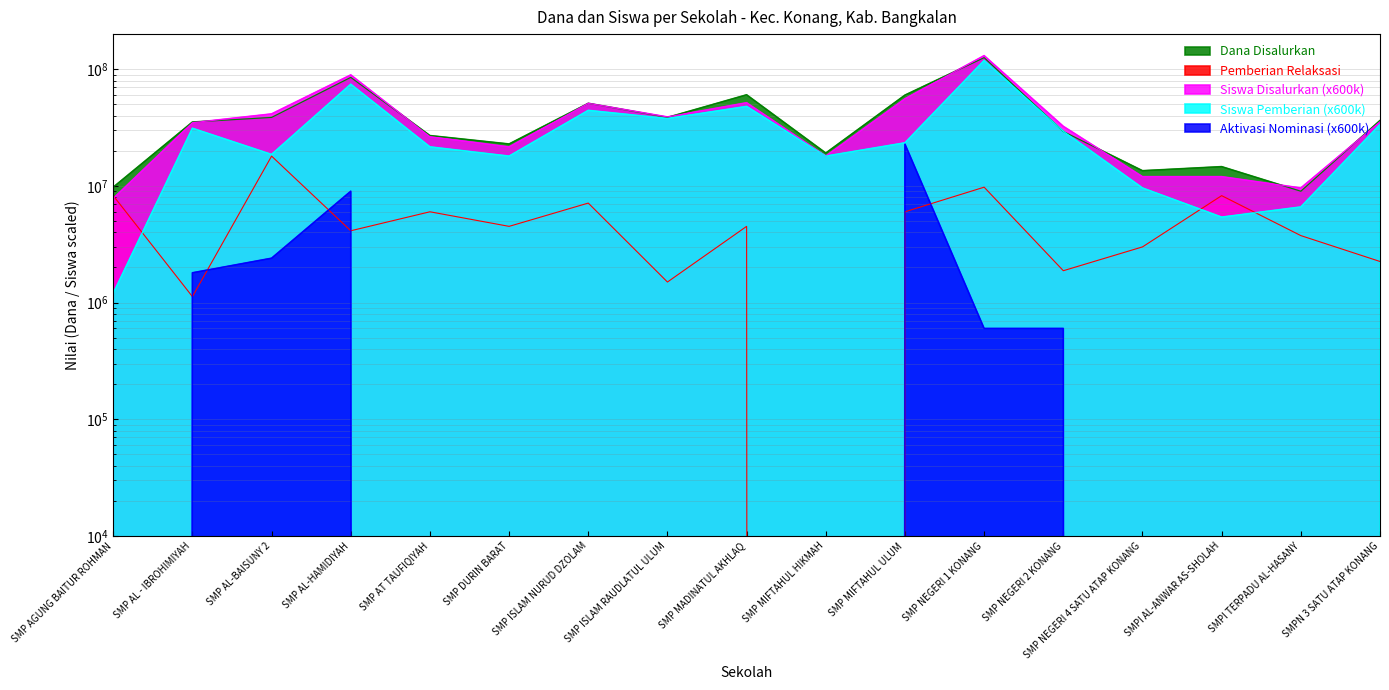

Is the value of Dana Disalurkan at SMP NEGERI 2 KONANG greater than the value of Pemberian Relaksasi at SMPN 3 SATU ATAP KONANG?

Yes